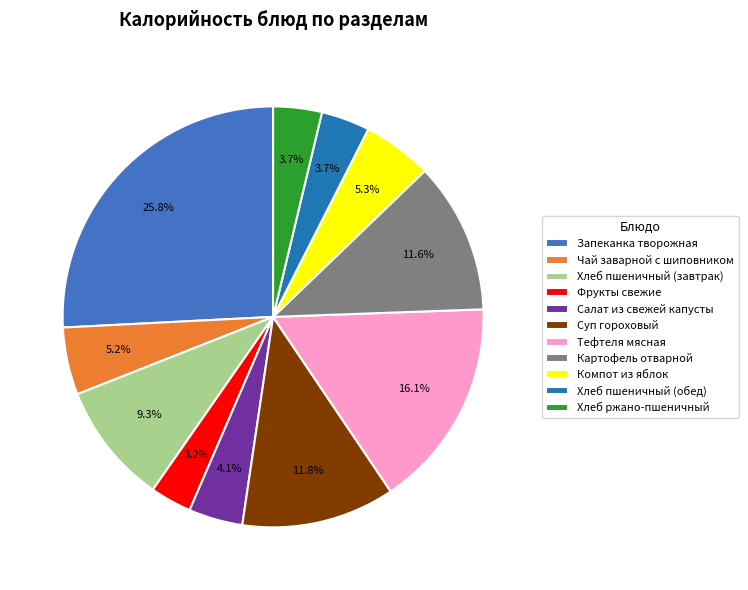

To the nearest percent, what is the difference between the largest and smallest slice percentages?

23%